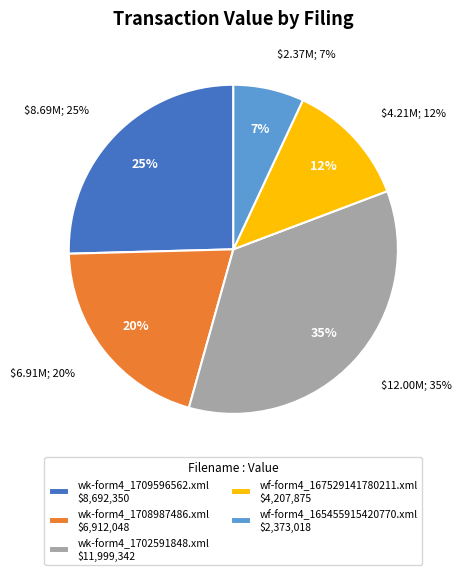

How many segments does this pie chart have?

5